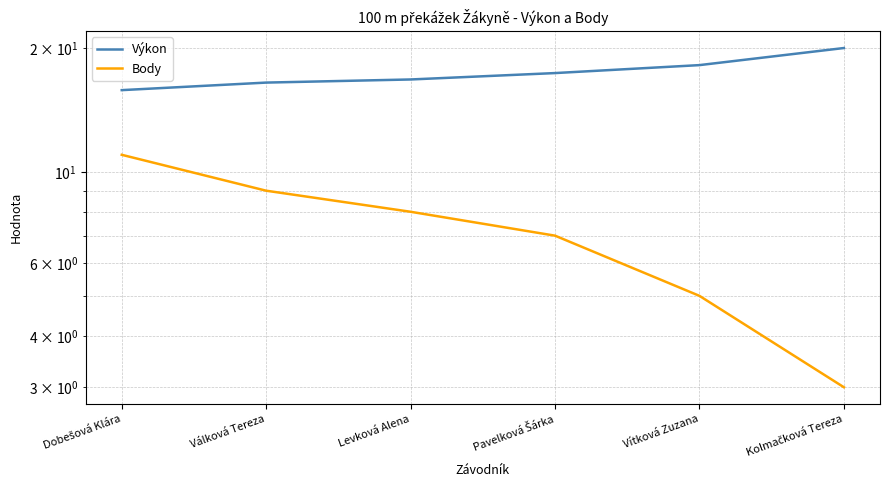

What value does the Výkon series have at Pavelková Šárka?

17.4